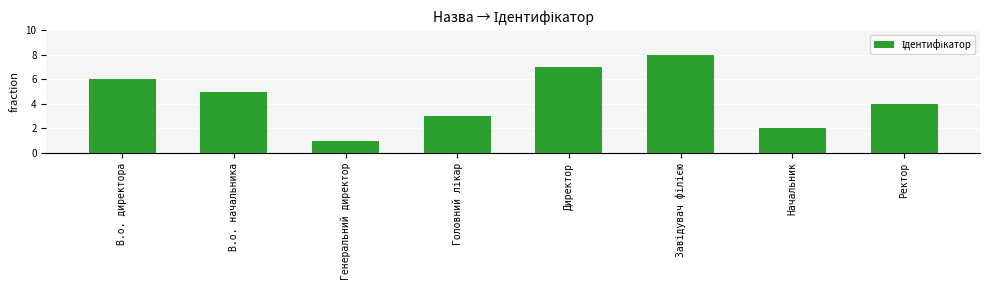

What is the sum of all values?

36